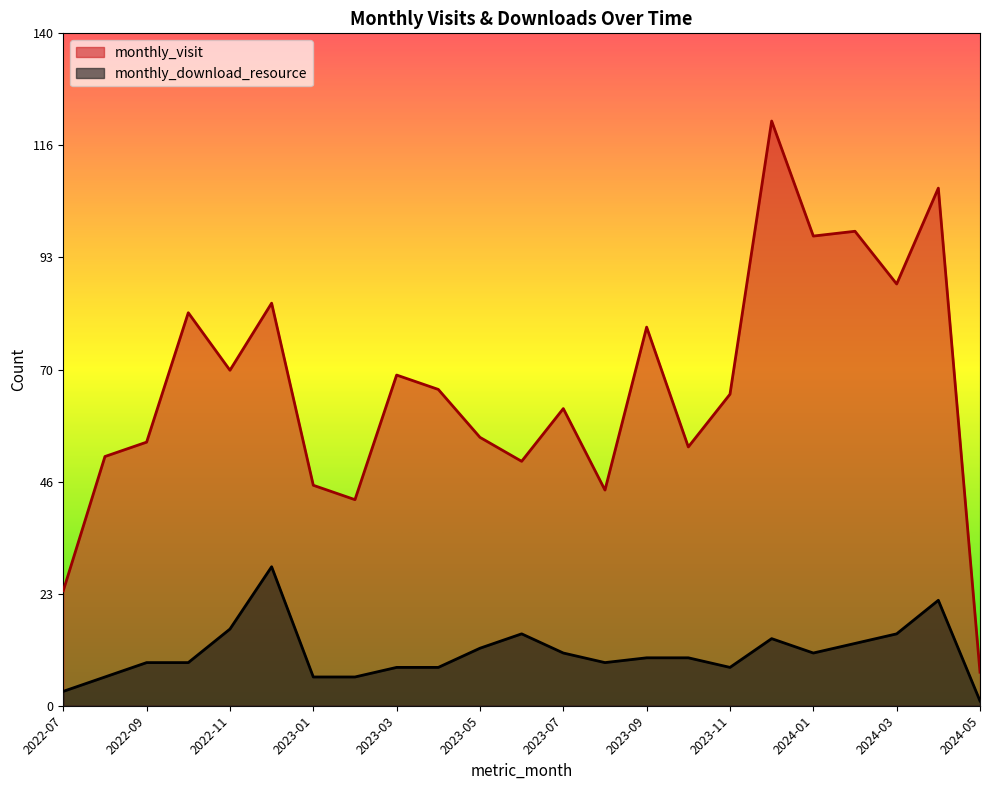

What is the sum of all monthly_download_resource values?

251